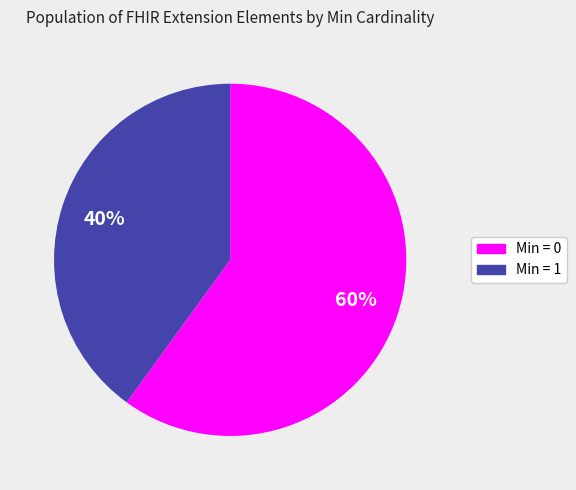

To the nearest percent, what is the average slice percentage?

50%